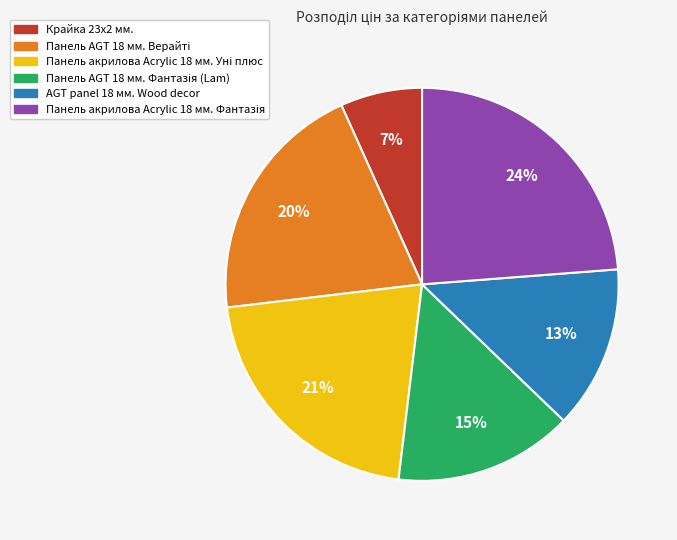

Which category has the smallest portion of the pie?

Крайка 23x2 мм.